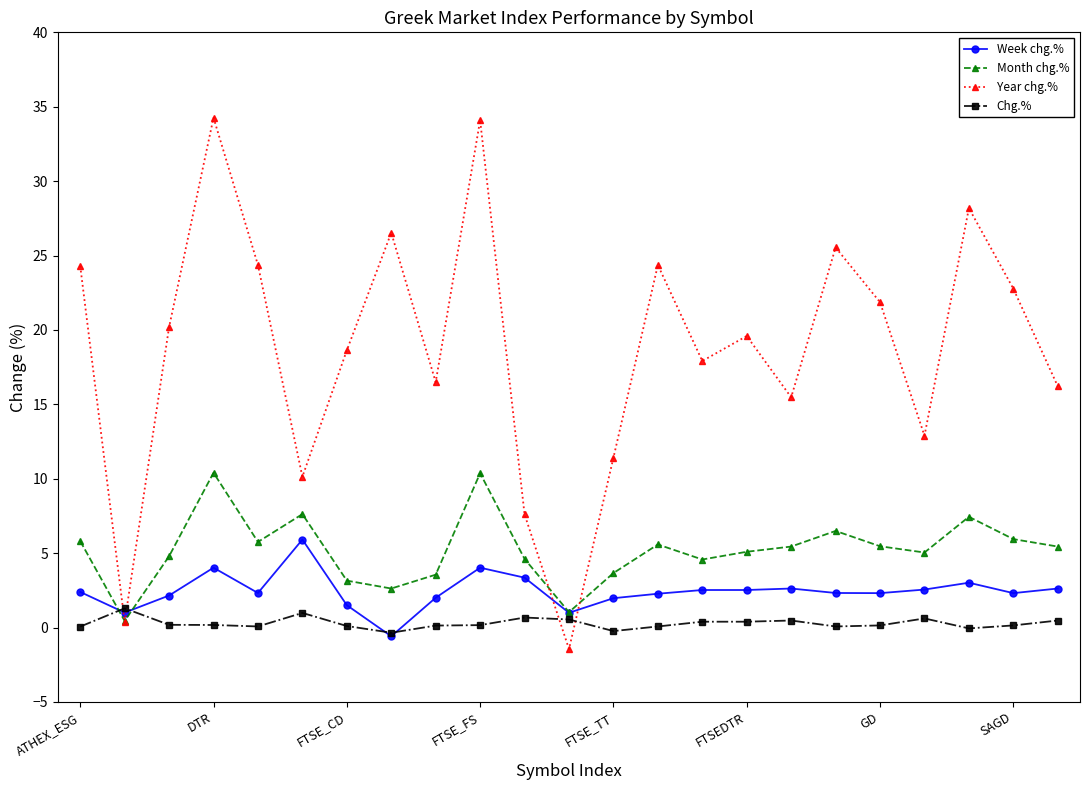

List the series in order of their peak value, highest first.

Year chg.%, Month chg.%, Week chg.%, Chg.%